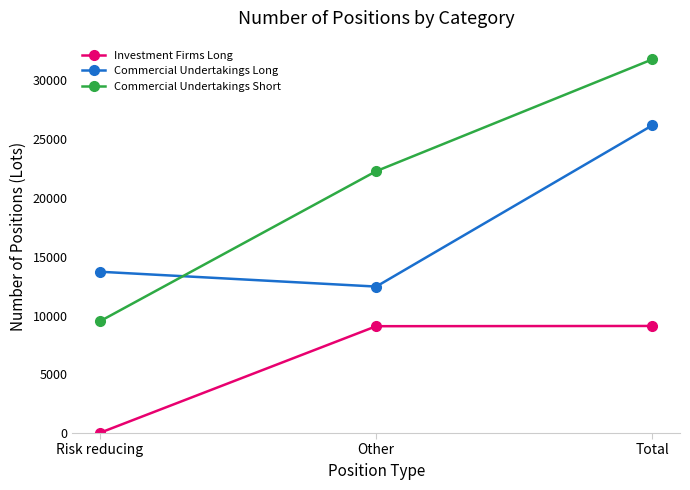

What is the difference between the highest and lowest values at Risk reducing?

13703